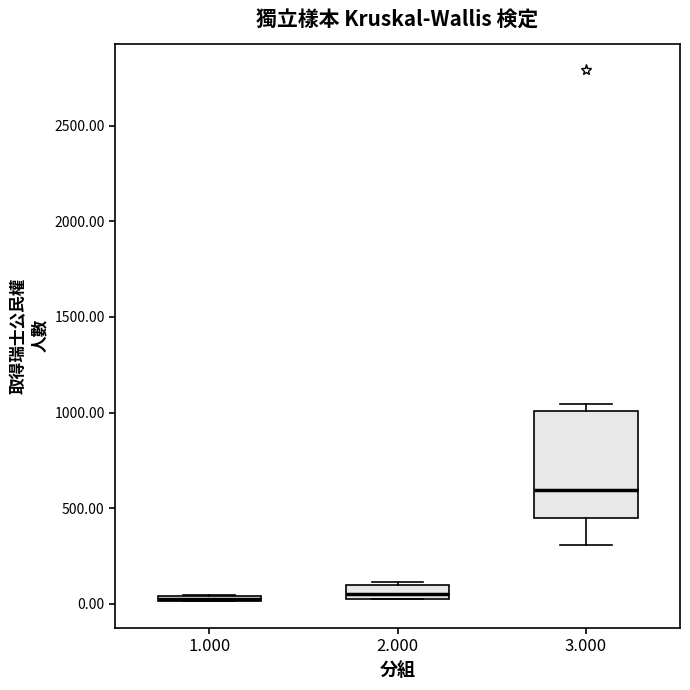

Where is the upper edge of the box at x = 2.000 on the y-axis? The values are not printed on the chart, so give them approximately, as read against the axis.

100